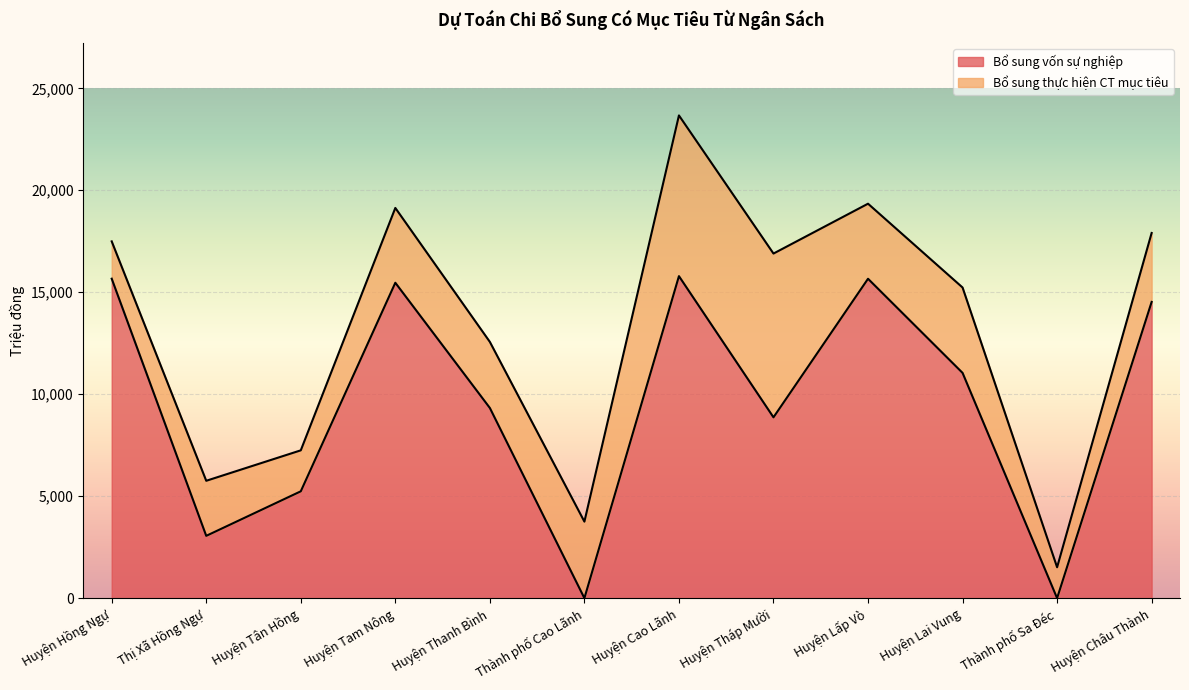

What is the difference between the values at Thành phố Sa Đéc and Thị Xã Hồng Ngự?

3056